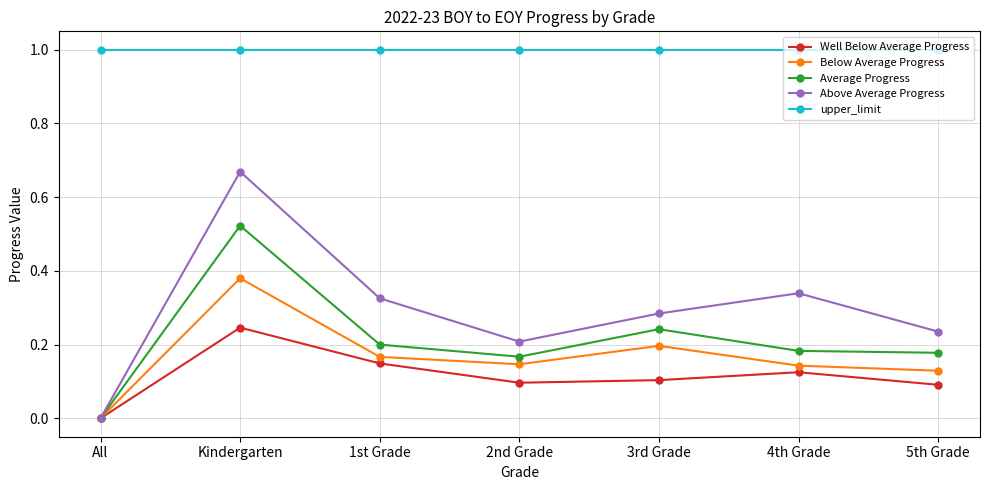

List the series in order of their peak value, highest first.

upper_limit, Above Average Progress, Average Progress, Below Average Progress, Well Below Average Progress